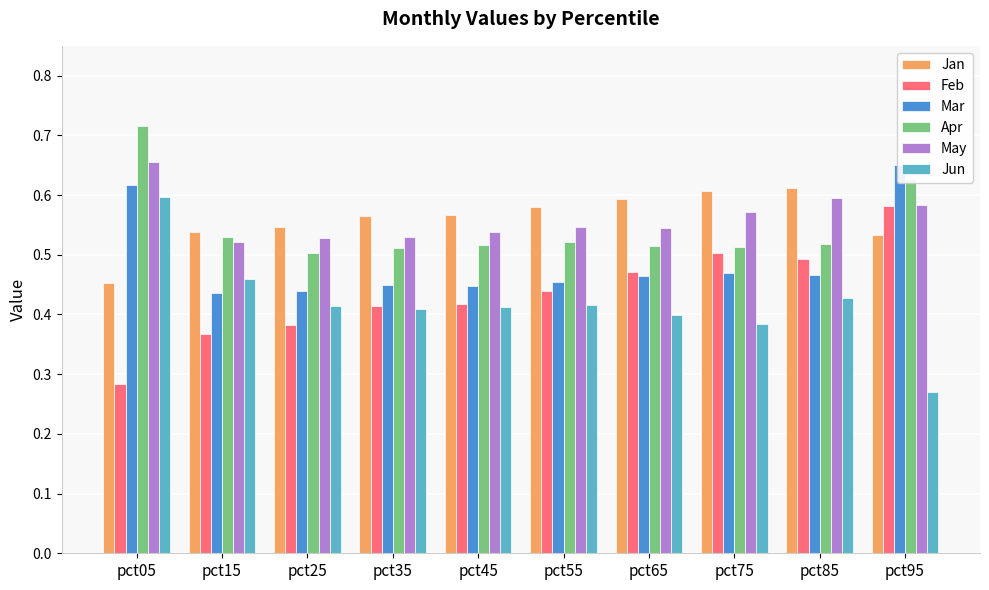

What is the sum of all Feb values?

4.4